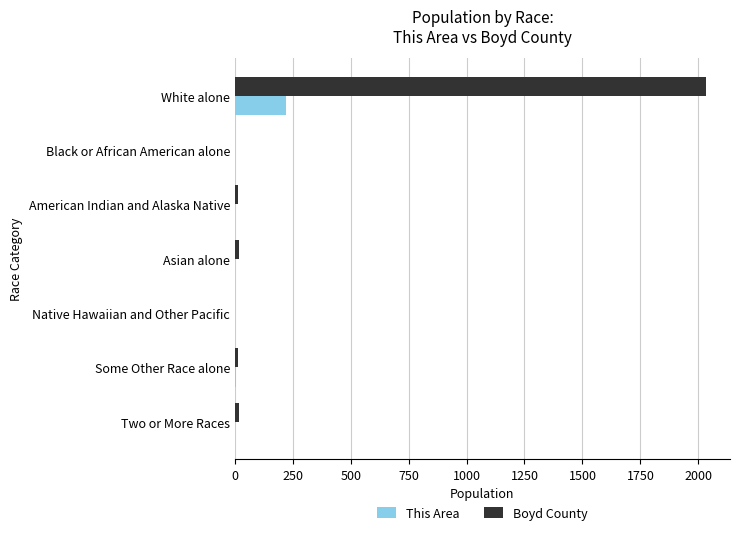

Is it true that This Area equals 0 at Black or African American alone?

True